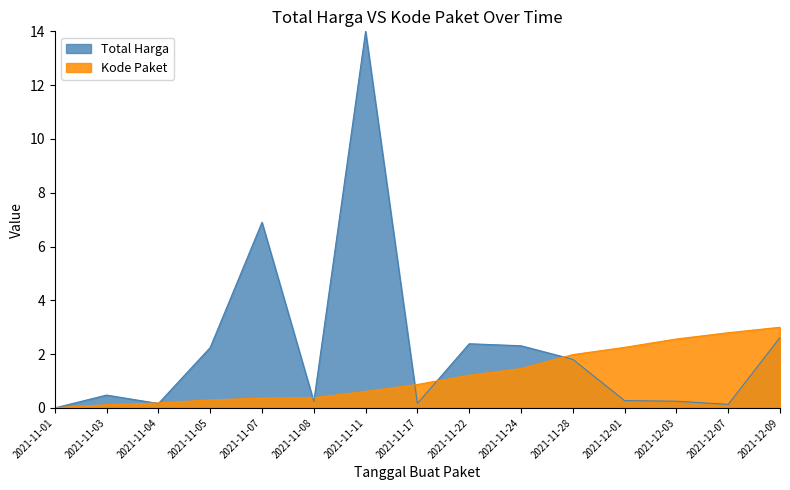

What is the average value of the Total Harga series?

2.3